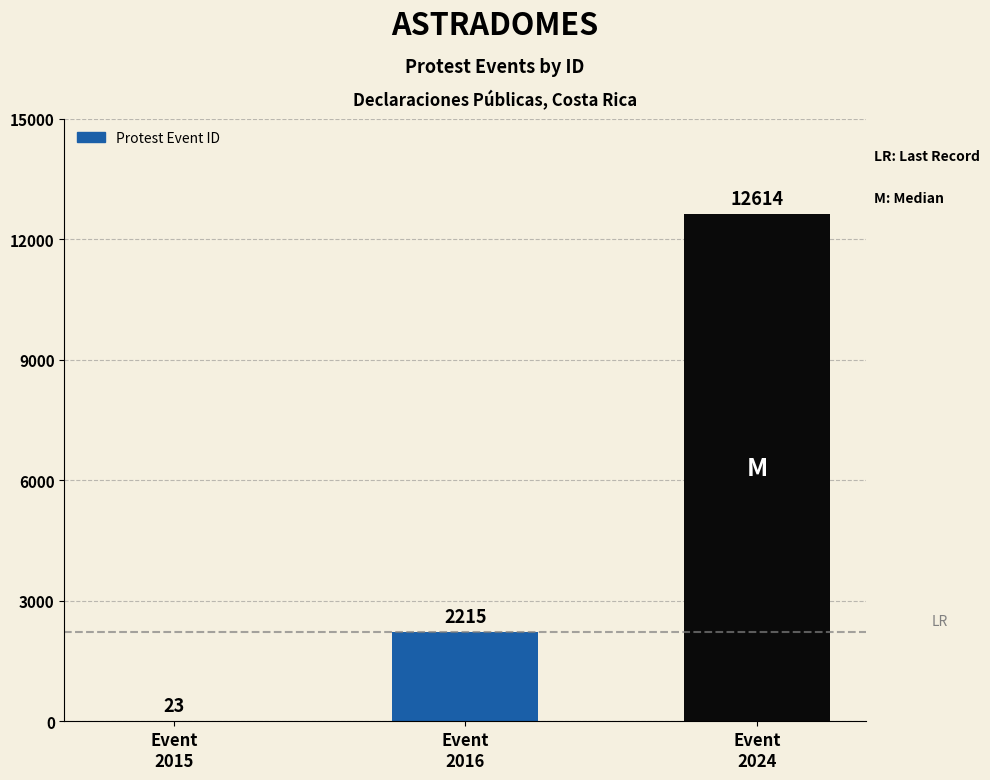

Are the bars horizontal?

No